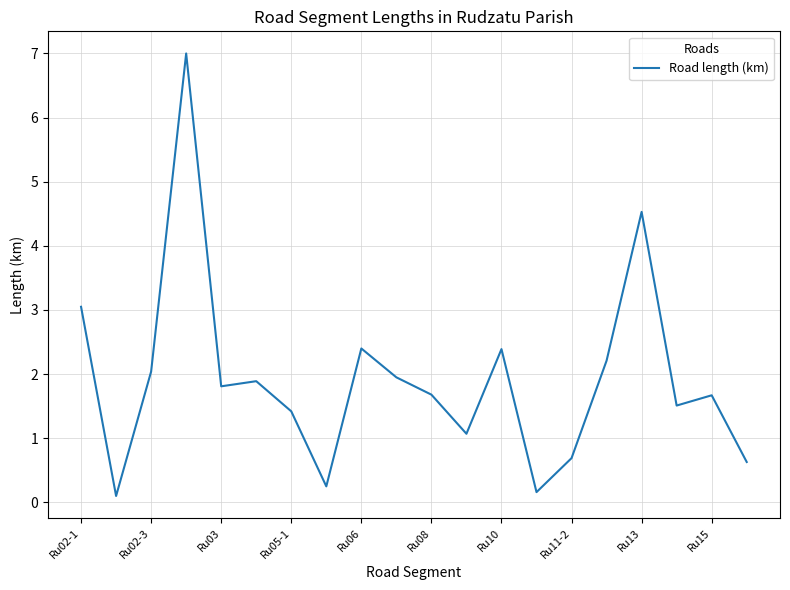

Is this an area chart (filled region under the line)?

No